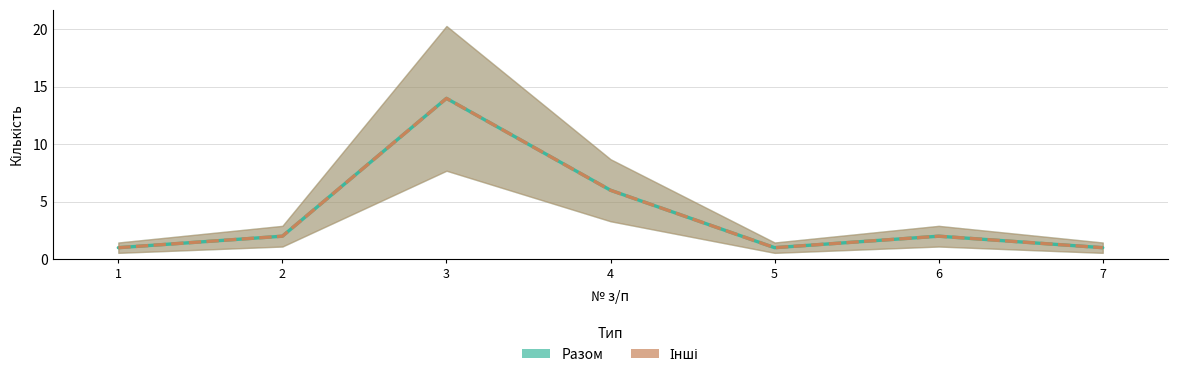

Which label corresponds to the smallest value in the chart?

1